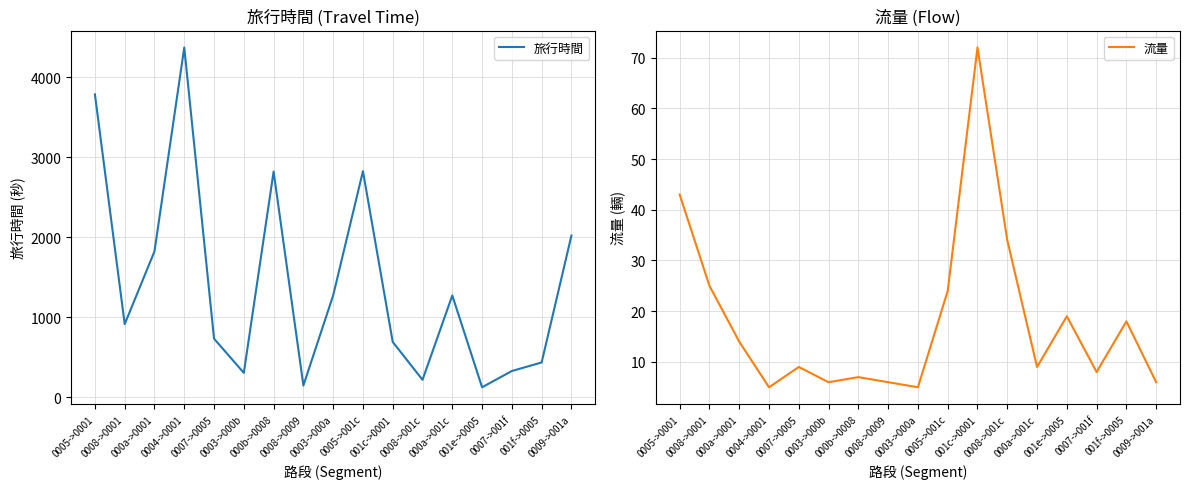

What position from the left is 000a->0001?

3